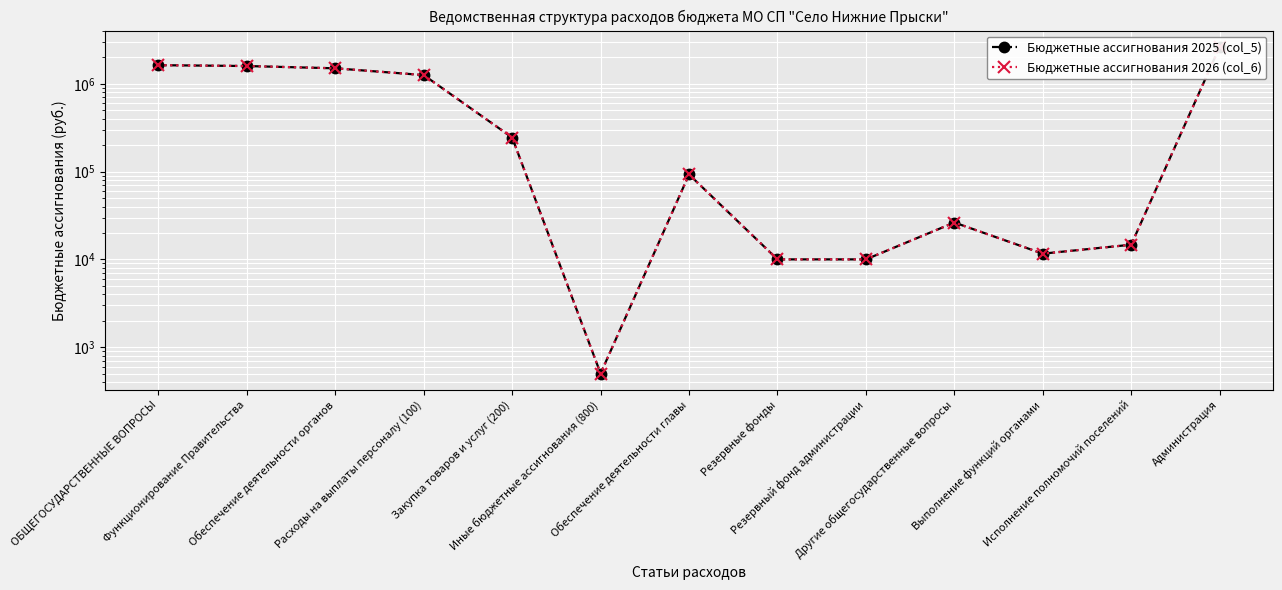

Read the Бюджетные ассигнования 2026 (col_6) value at Иные бюджетные ассигнования (800), to the nearest 100.

500